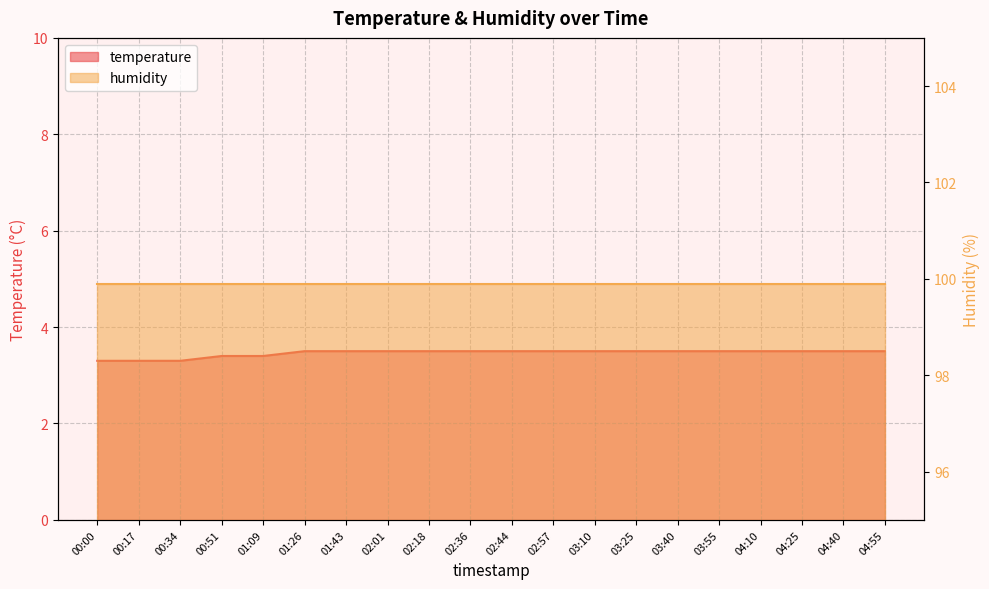

Reading left to right, list all the values displayed in this chart.

00:00=3.3	00:17=3.3	00:34=3.3	00:51=3.4	01:09=3.4	01:26=3.5	01:43=3.5	02:01=3.5	02:18=3.5	02:36=3.5	02:44=3.5	02:57=3.5	03:10=3.5	03:25=3.5	03:40=3.5	03:55=3.5	04:10=3.5	04:25=3.5	04:40=3.5	04:55=3.5